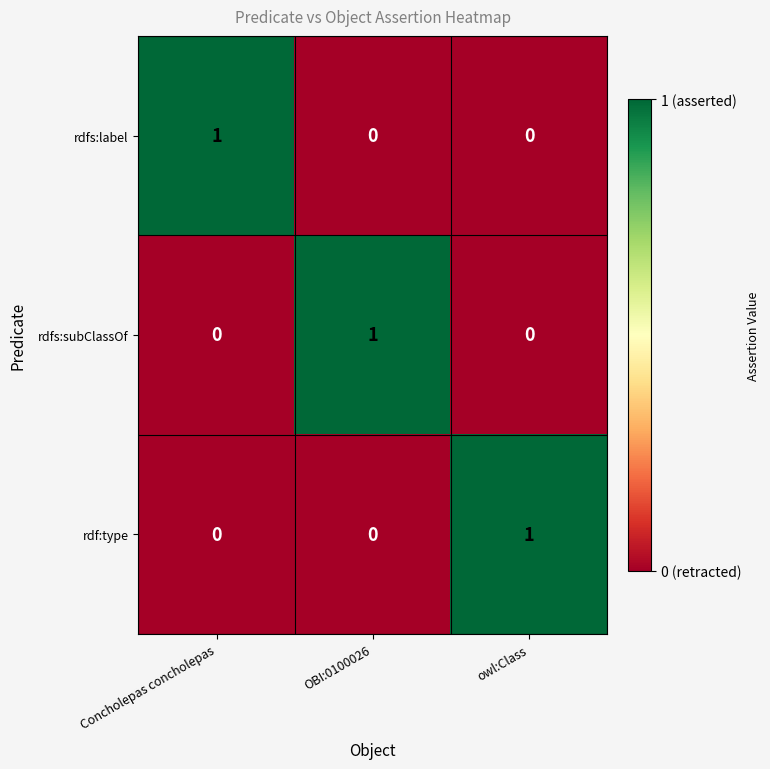

The rdfs:subClassOf series shows 0 at owl:Class. True or false?

True